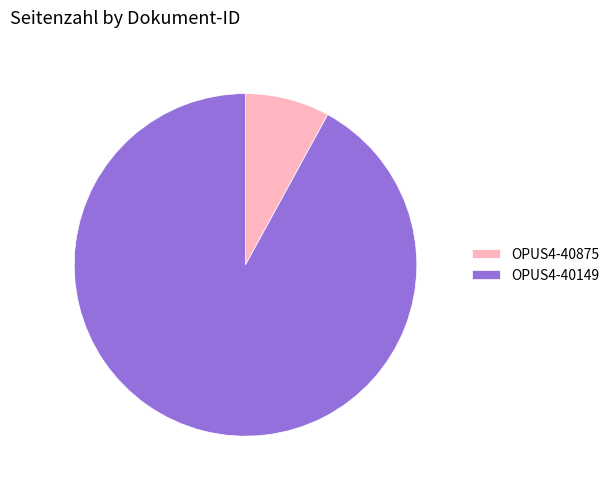

Do OPUS4-40875 and OPUS4-40149 together represent more than half of the pie?

Yes